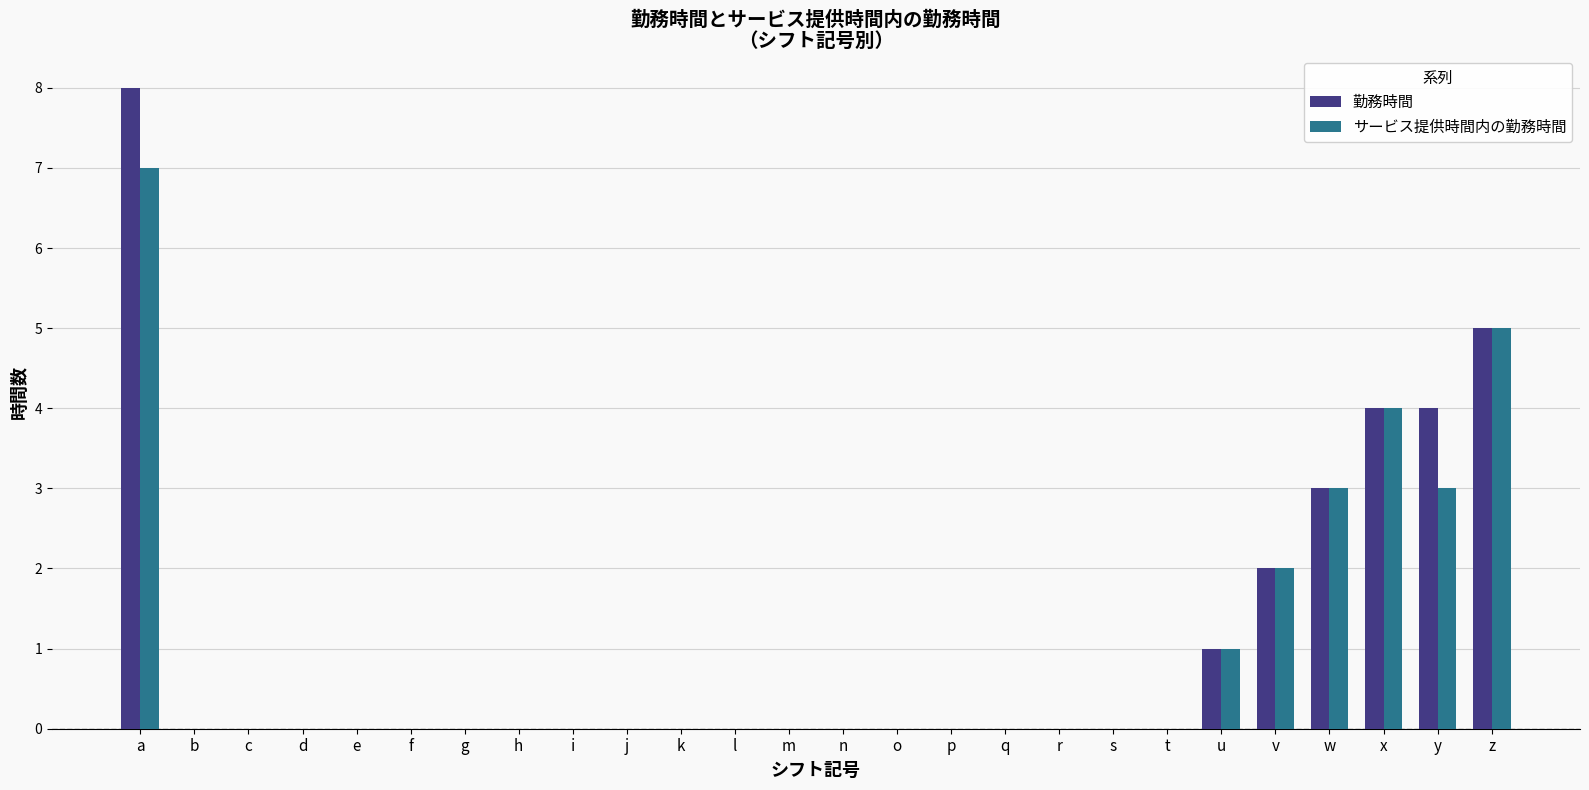

Count the number of categories in the chart.

26